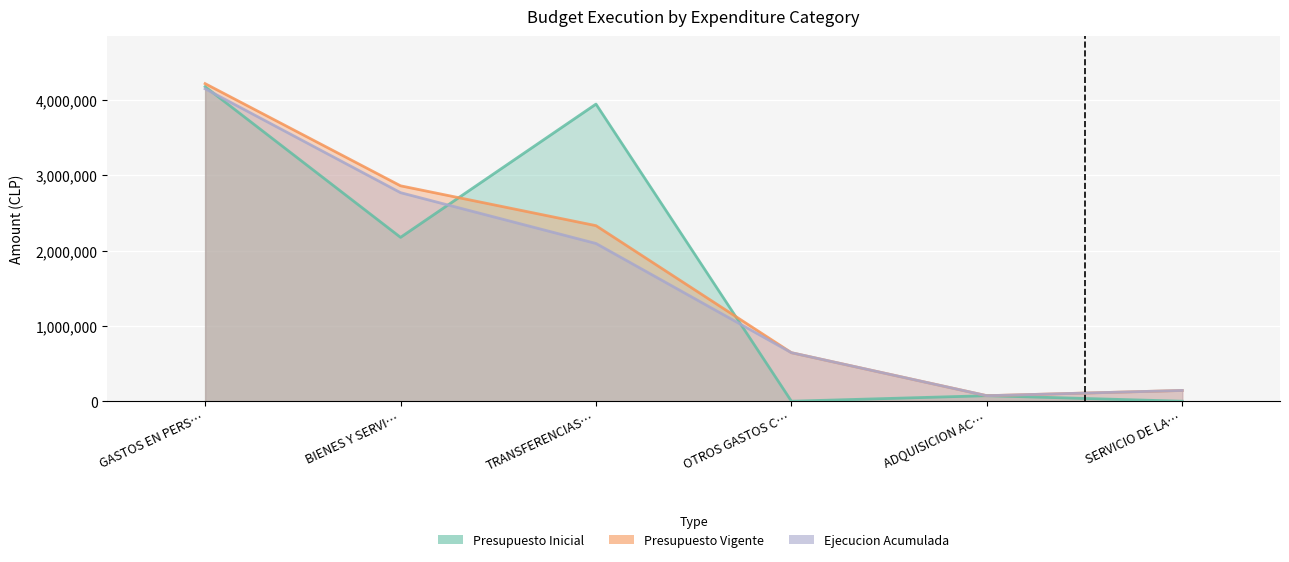

What is the label of the 6th point from the right?

GASTOS EN PERS…